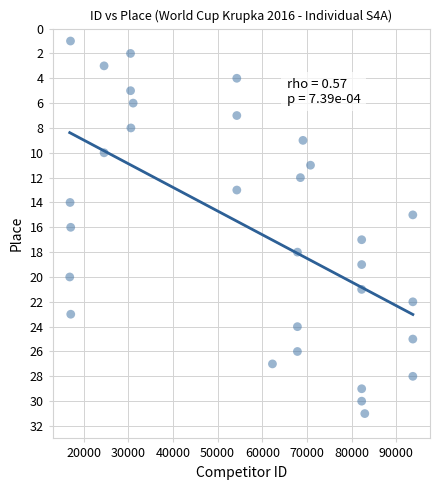

What is the range of Y values (max minus min)?

30